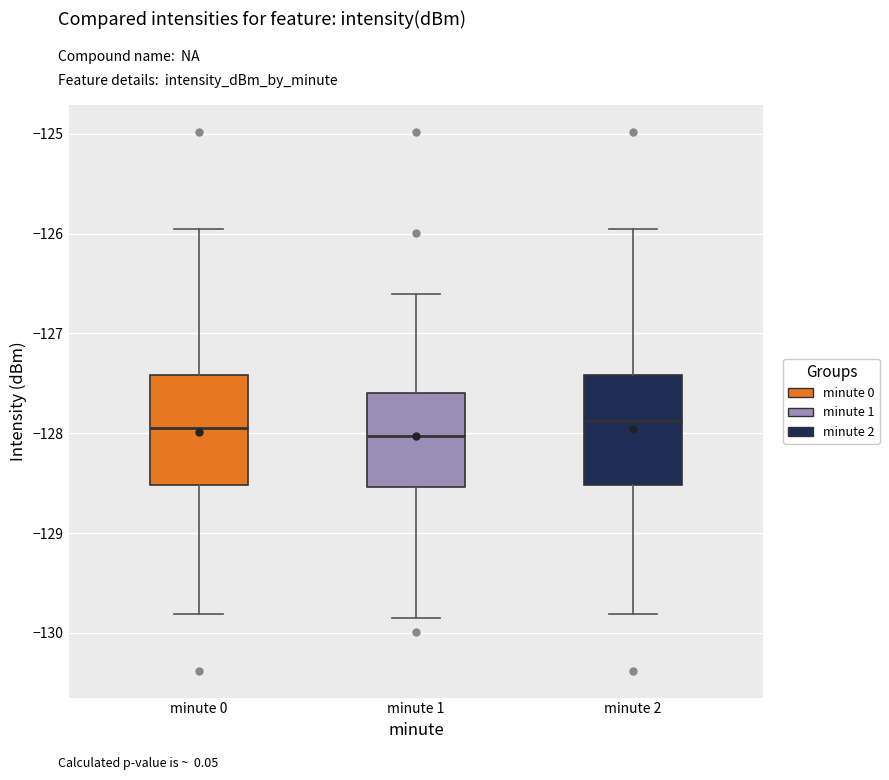

Reading left to right, read every box against the y-axis: the position of its median line, the range the box covers, and the ends of its whiskers. The values are not printed on the chart, so give them approximately, as read against the axis.

minute 0: median -127.9, box -128.5 to -127.4, whiskers -129.8 to -126.0
minute 1: median -128.0, box -128.5 to -127.6, whiskers -129.8 to -126.6
minute 2: median -127.9, box -128.5 to -127.4, whiskers -129.8 to -126.0